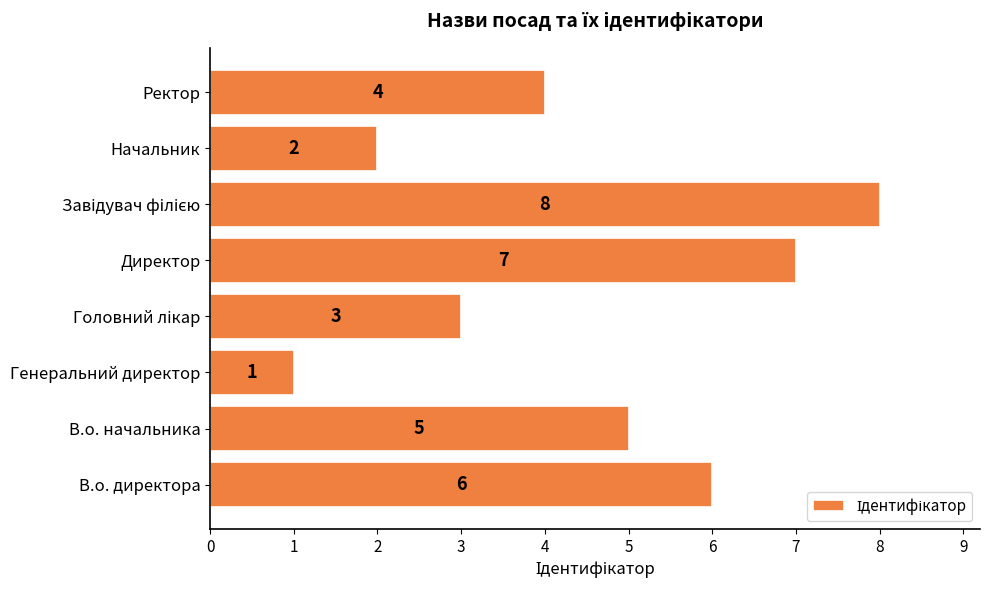

What is the change in value from В.о. начальника to Начальник?

-3